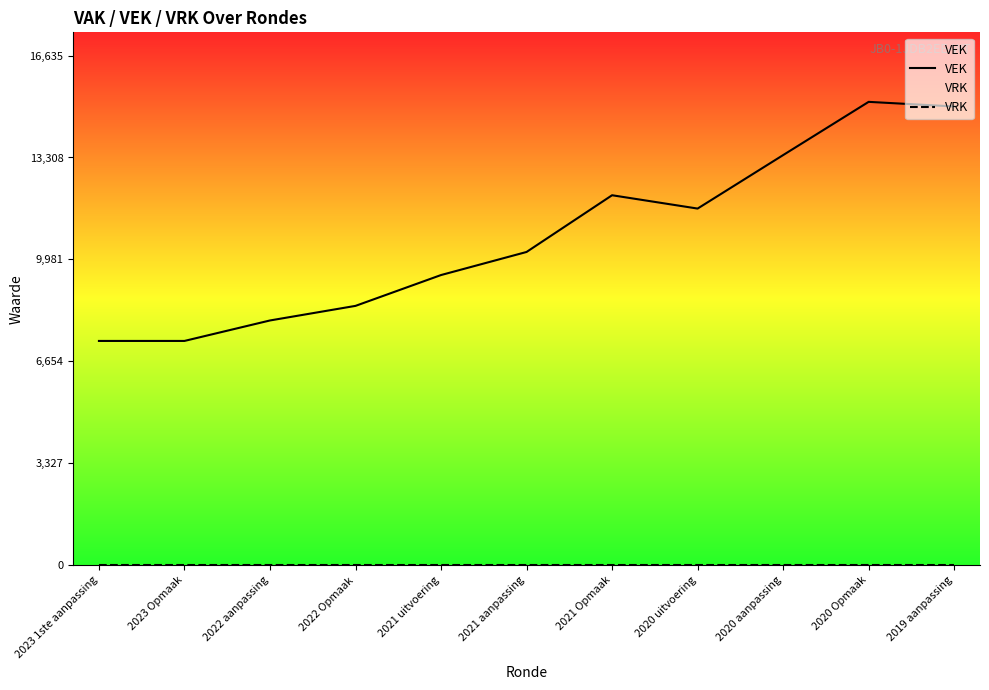

Which label corresponds to the smallest value in the chart?

2023 1ste aanpassing